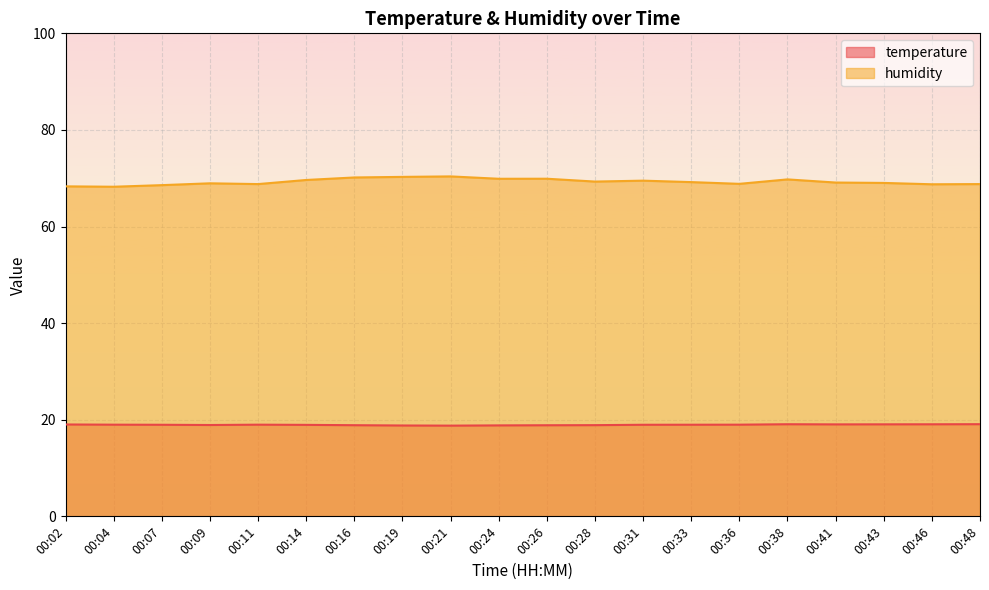

List the labels in order of humidity value, largest first.

00:21, 00:19, 00:16, 00:26, 00:24, 00:38, 00:14, 00:31, 00:28, 00:33, 00:41, 00:43, 00:09, 00:36, 00:11, 00:48, 00:46, 00:07, 00:02, 00:04